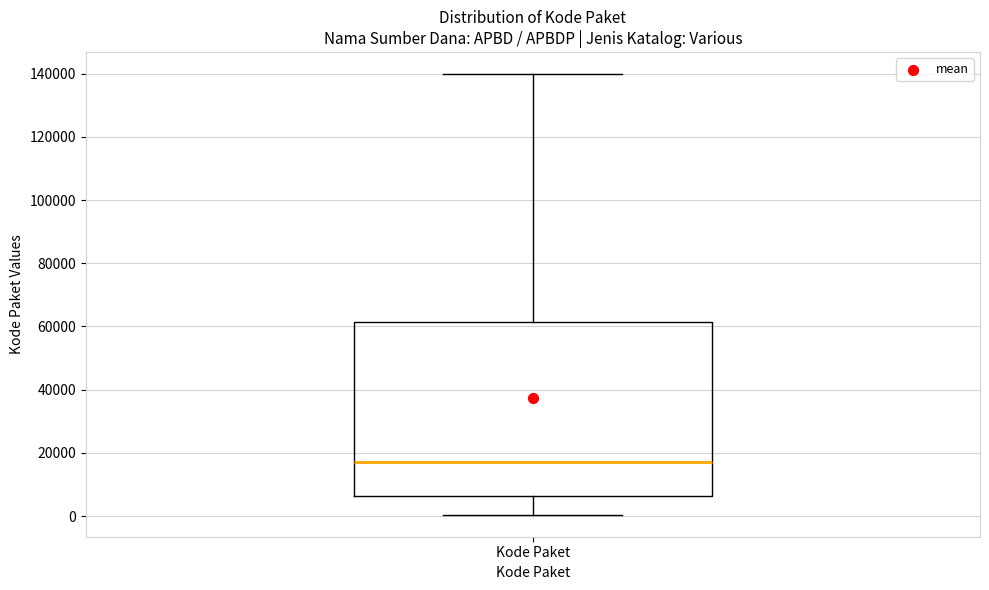

Read this box plot against the y-axis: the position of the median line, the range covered by the box, and the ends of both whiskers. The values are not printed on the chart, so give them approximately, as read against the axis.

median 18000, box 6000 to 62000, whiskers 0 to 140000